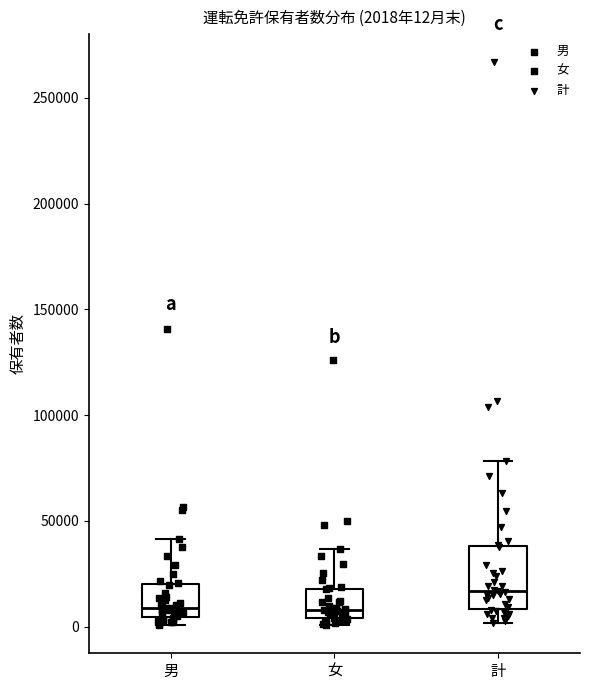

Comparing the boxes themselves (not the whiskers), which one is the tallest?

計